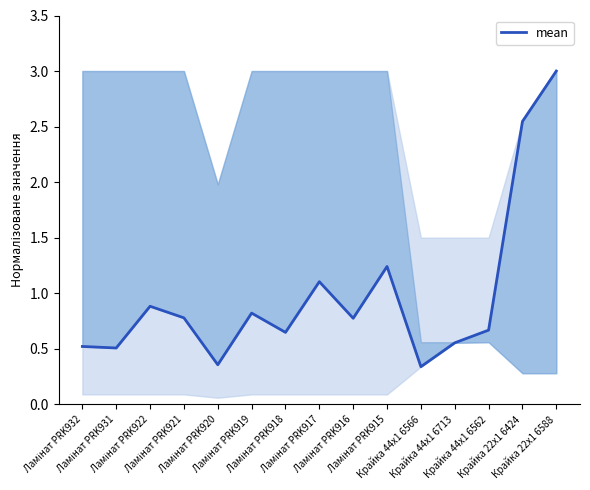

Rank the categories by value from highest to lowest.

Крайка 22x1 6588, Крайка 22x1 6424, Ламінат PRK915, Ламінат PRK917, Ламінат PRK922, Ламінат PRK919, Ламінат PRK921, Ламінат PRK916, Крайка 44x1 6562, Ламінат PRK918, Крайка 44x1 6713, Ламінат PRK932, Ламінат PRK931, Ламінат PRK920, Крайка 44x1 6566